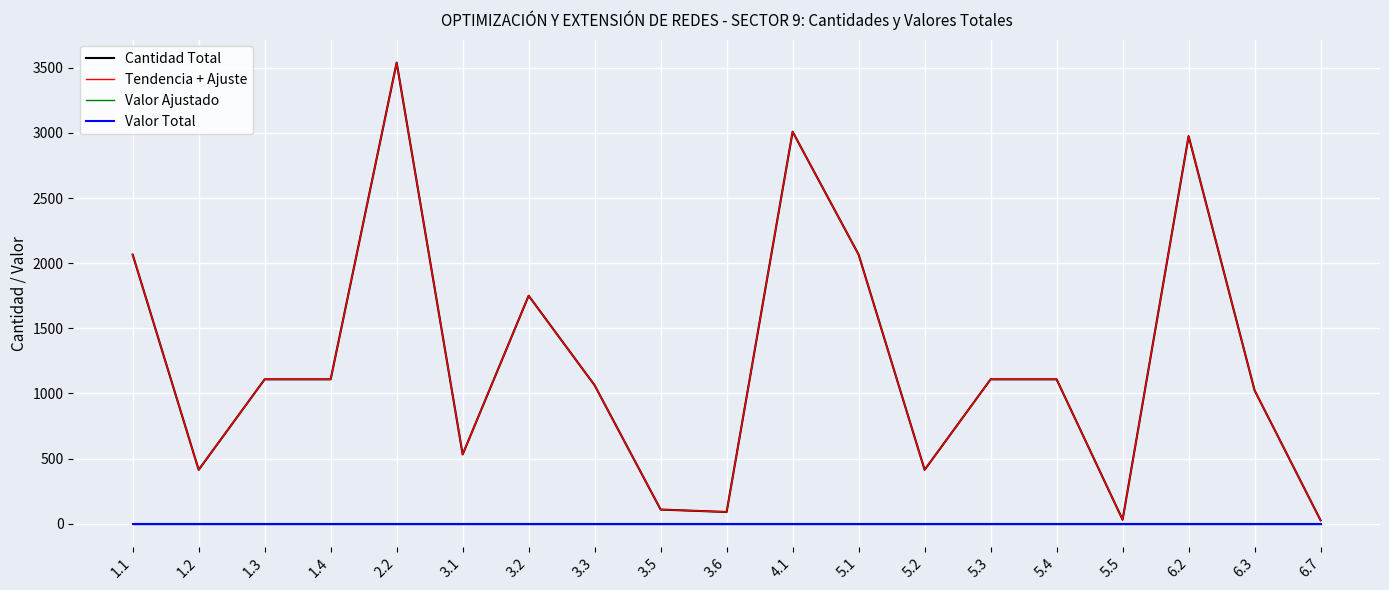

What position from the left is 5.3?

14